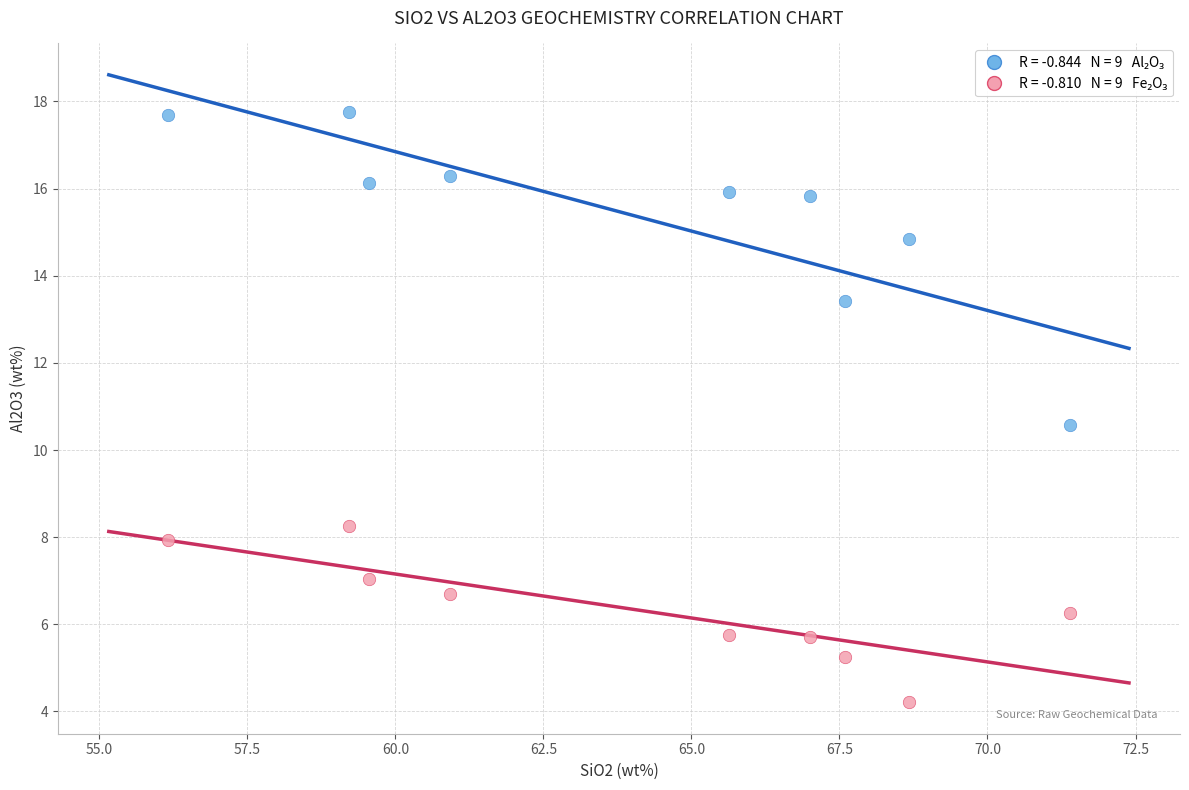

Across all data points, what is the range of Y values (max minus min)?

13.5